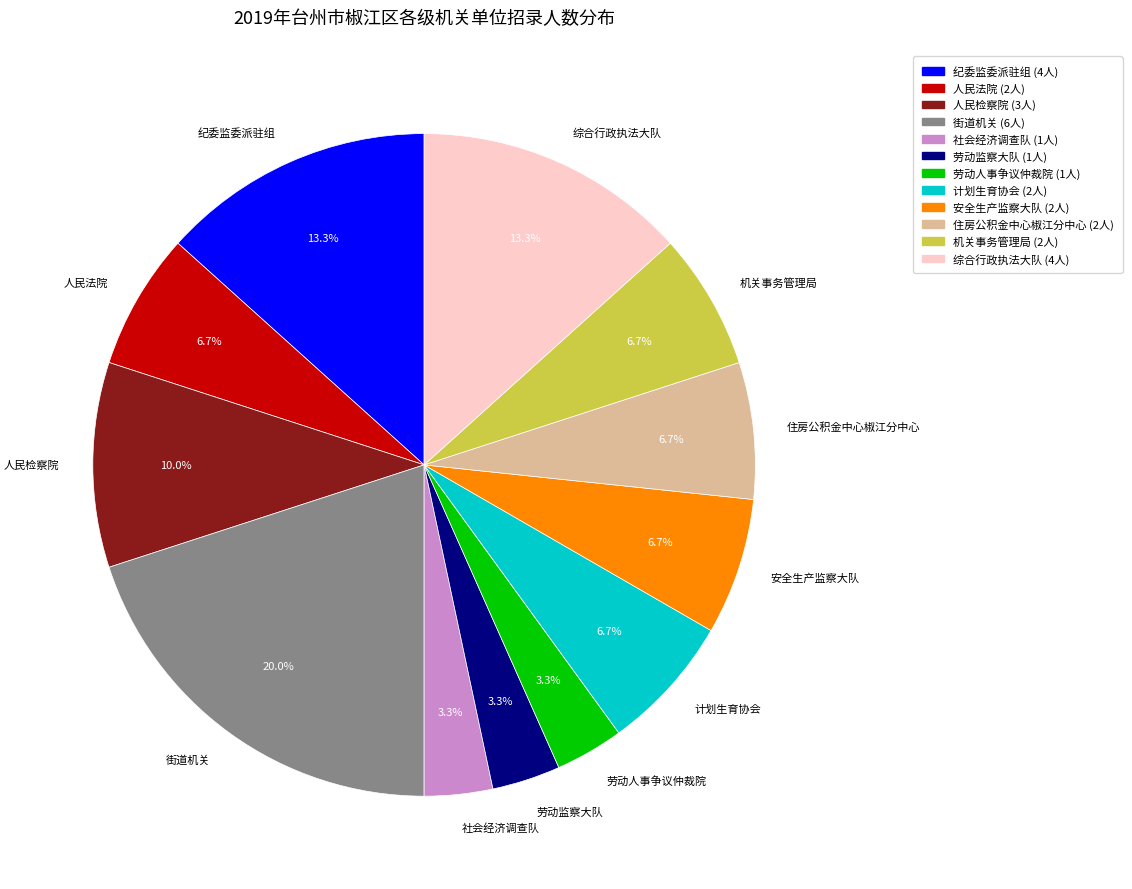

Approximately how many times larger is the value at 劳动人事争议仲裁院 compared to 计划生育协会?

0.5